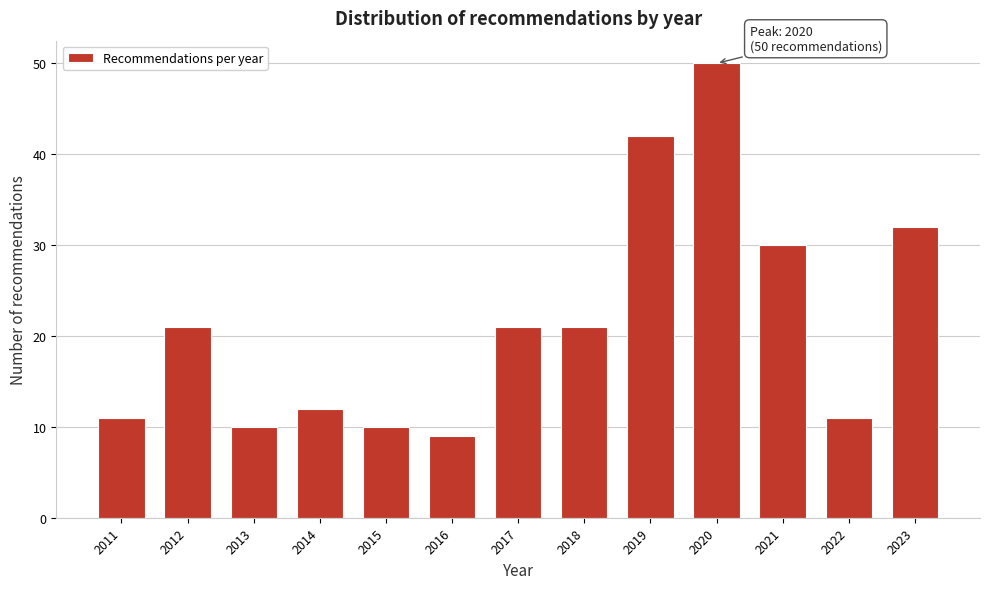

Reading left to right, extract all data points from this chart.

11	21	10	12	10	9	21	21	42	50	30	11	32